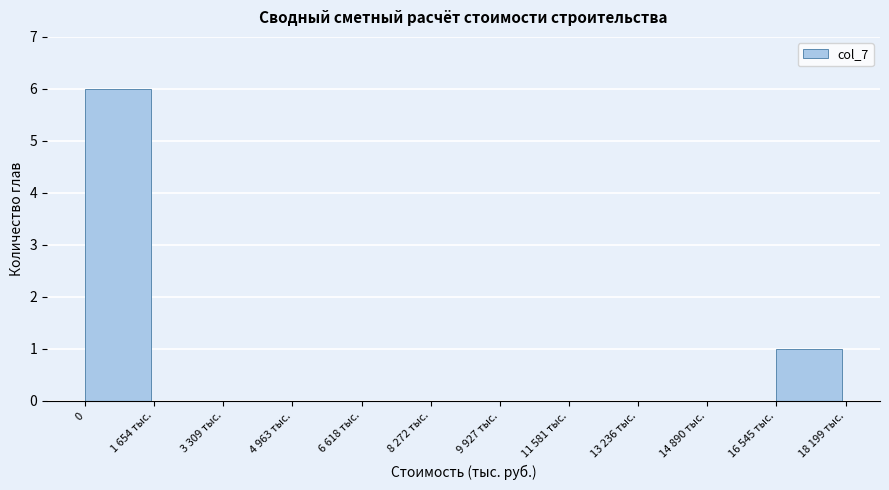

Reading left to right, transcribe all the data shown in this chart.

0=6	1 654 тыс.=0	3 309 тыс.=0	4 963 тыс.=0	6 618 тыс.=0	8 272 тыс.=0	9 927 тыс.=0	11 581 тыс.=0	13 236 тыс.=0	14 890 тыс.=0	16 545 тыс.=1